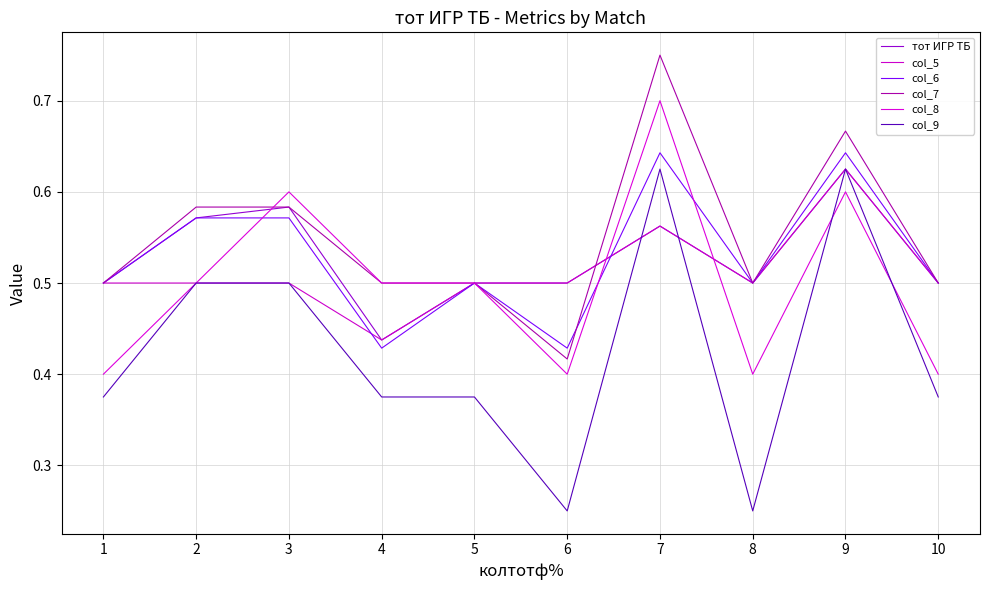

What is the difference between the highest and lowest values at 9?

0.1